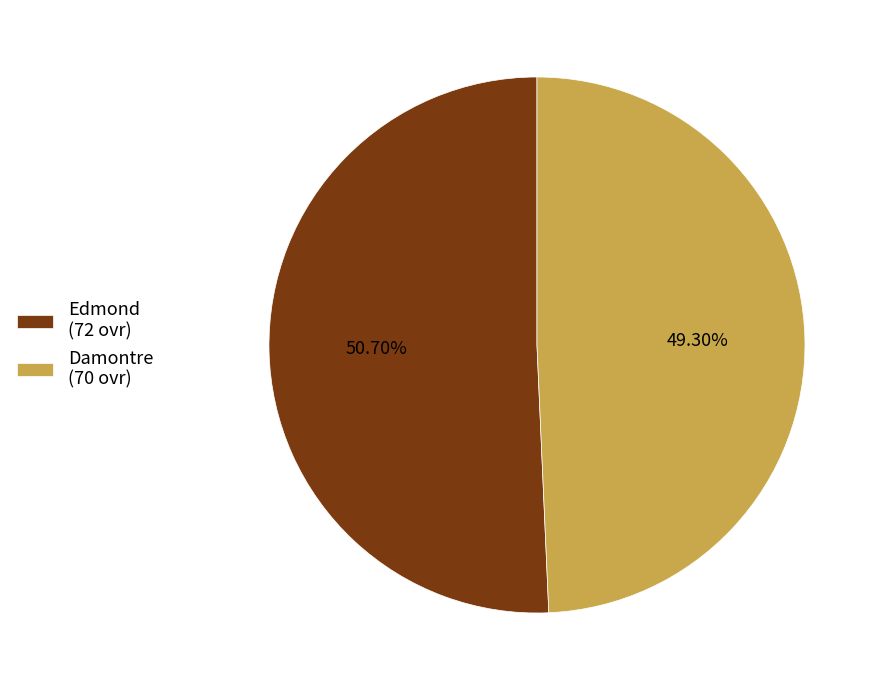

Which slice is the largest?

Edmond